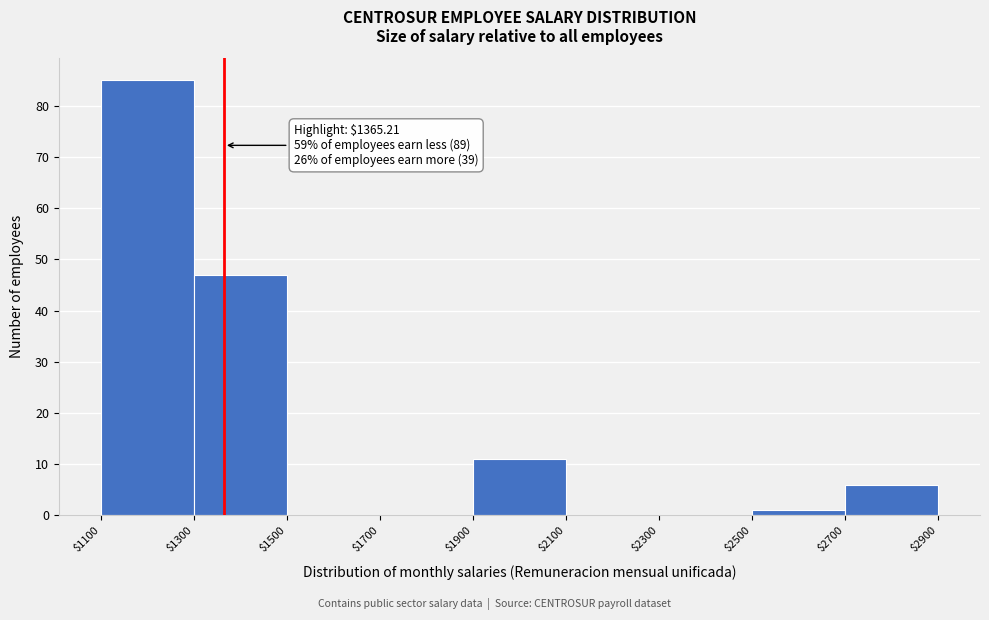

Over which range of the x-axis is the bar tallest?

$1100 to $1300